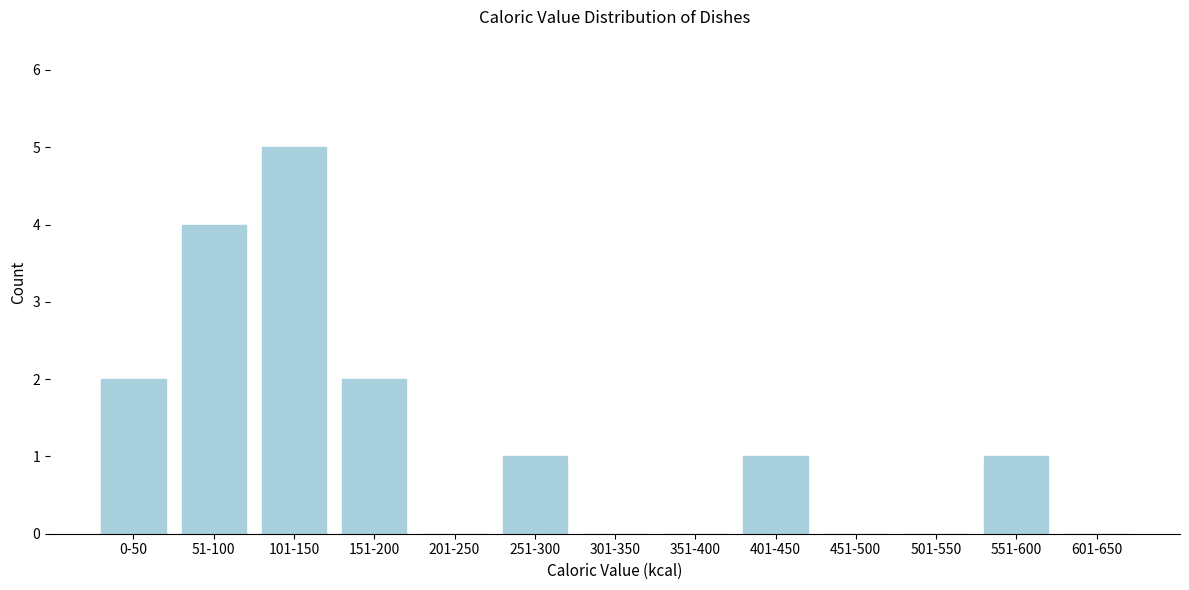

Reading left to right, list all the values displayed in this chart.

0-50=2	51-100=4	101-150=5	151-200=2	201-250=0	251-300=1	301-350=0	351-400=0	401-450=1	451-500=0	501-550=0	551-600=1	601-650=0